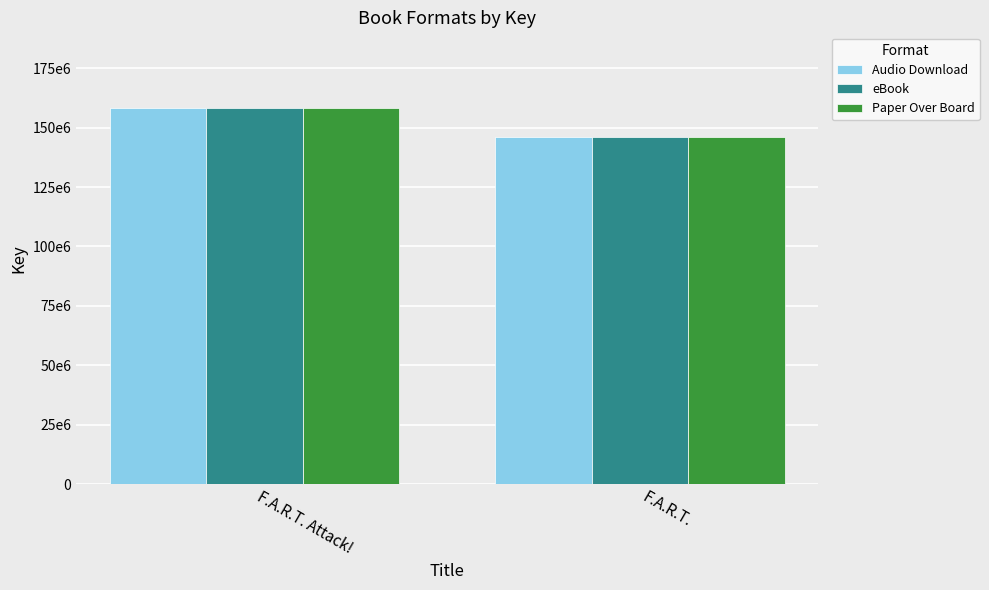

What are all the series names shown in the legend?

Audio Download, eBook, Paper Over Board